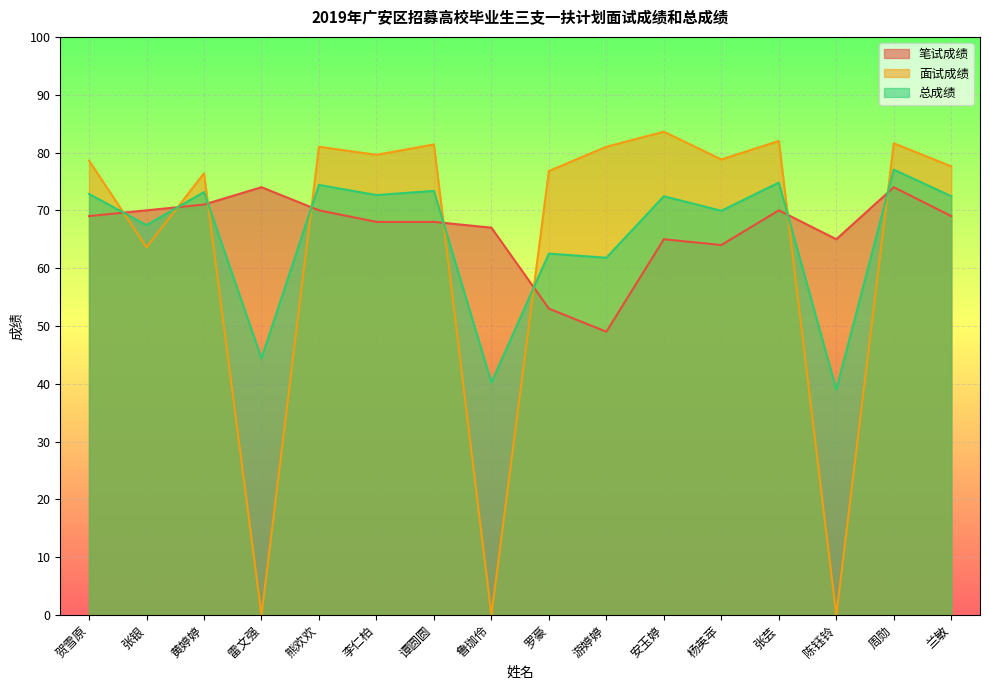

Reading left to right, list all the values displayed in this chart.

笔试成绩: 69.0	70.0	71.0	74.0	70.0	68.0	68.0	67.0	53.0	49.0	65.0	64.0	70.0	65.0	74.0	69.0
面试成绩: 78.6	63.6	76.4	0.0	81.0	79.6	81.4	0.0	76.8	81.0	83.6	78.8	82.0	0.0	81.6	77.6
总成绩: 72.8	67.4	73.2	44.4	74.4	72.6	73.4	40.2	62.5	61.8	72.4	69.9	74.8	39.0	77.0	72.4